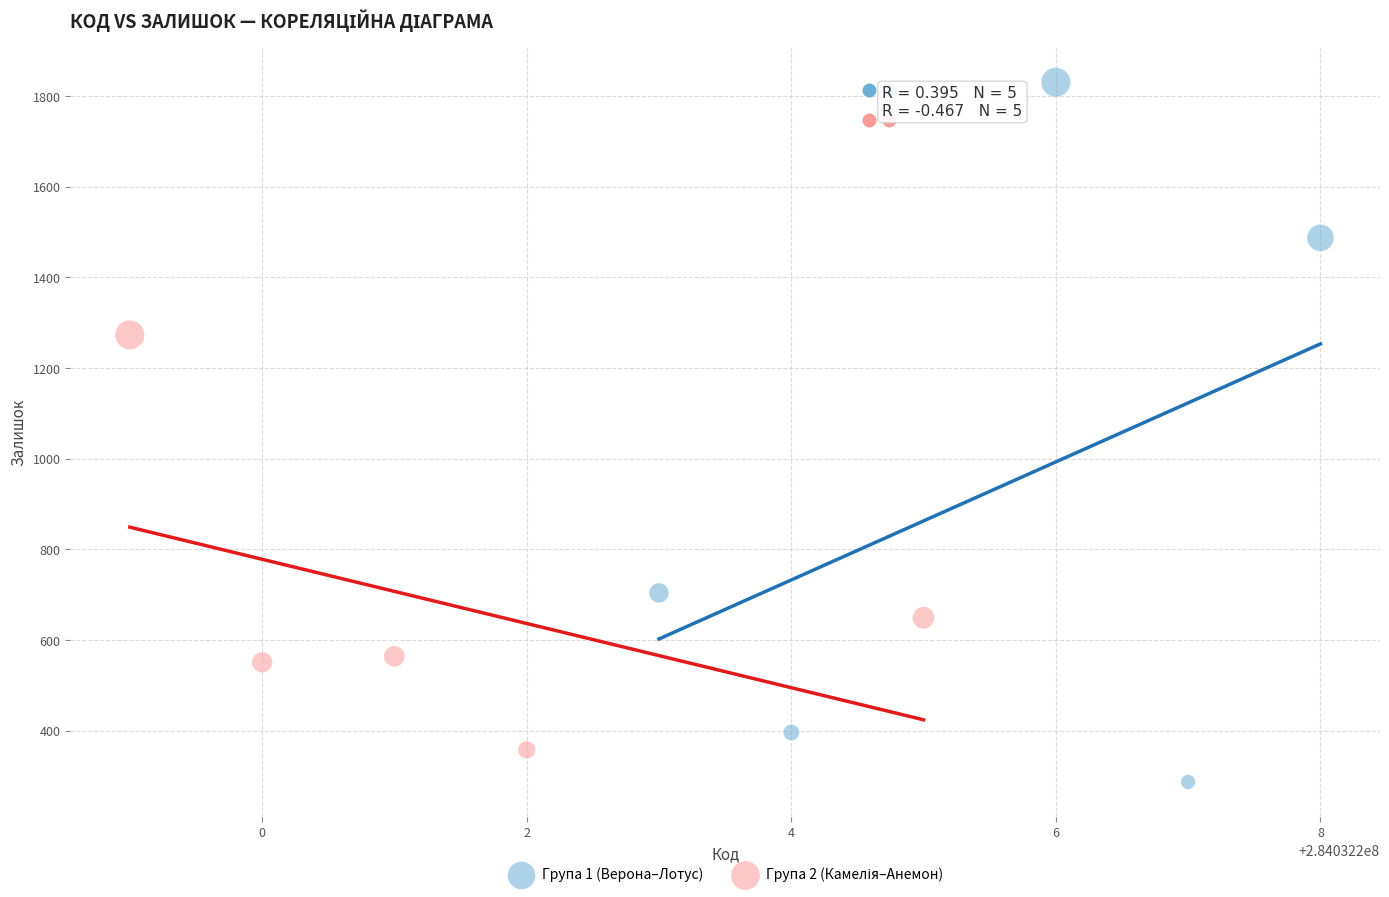

Which series contains the lowest Y value?

Група 1 (Верона–Лотус)